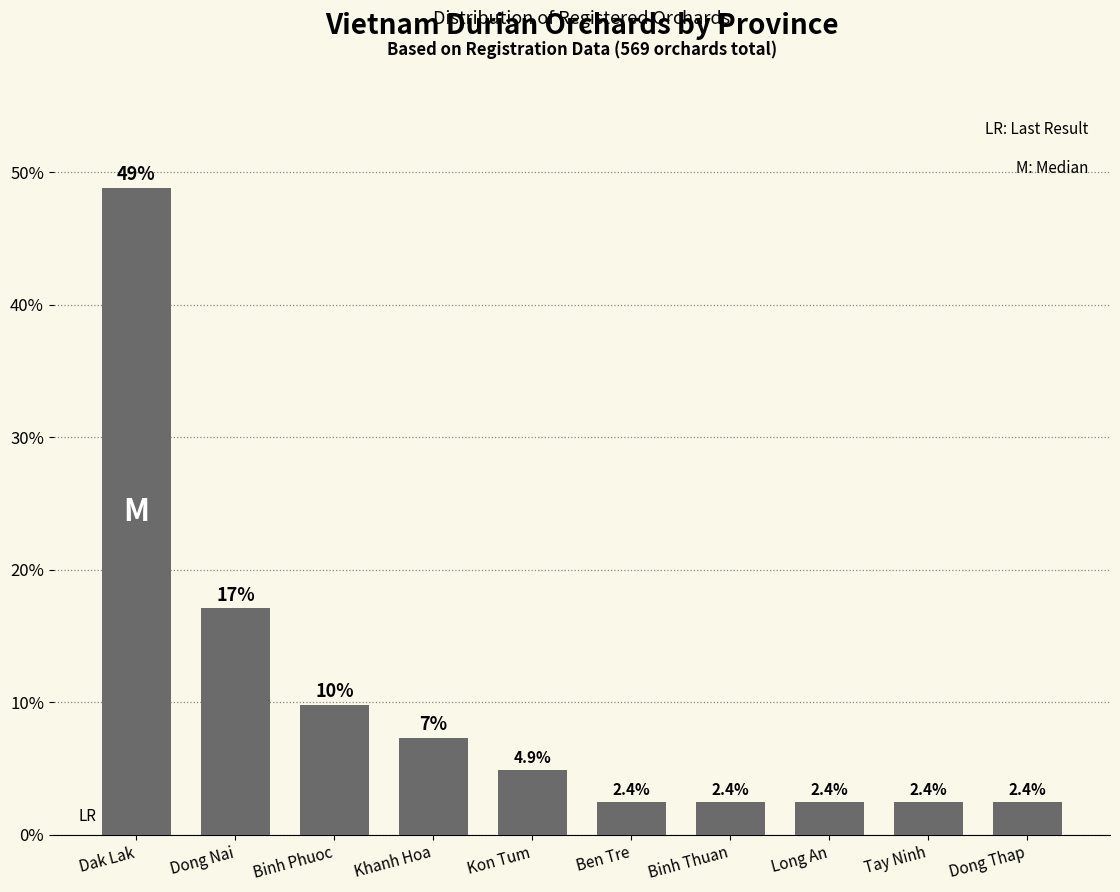

Reading right to left, what are all the values shown in this chart?

2.4	2.4	2.4	2.4	2.4	4.9	7.3	9.8	17.1	48.8